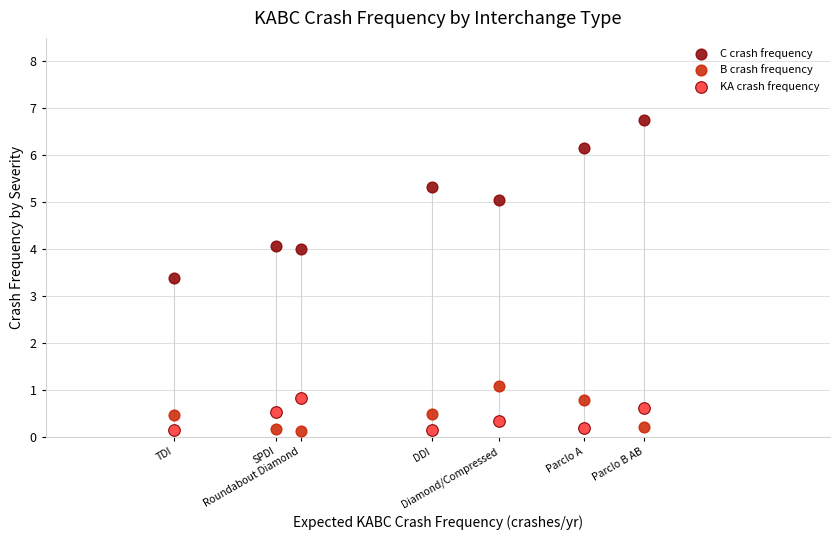

Across all data points, what is the range of Y values (max minus min)?

6.6